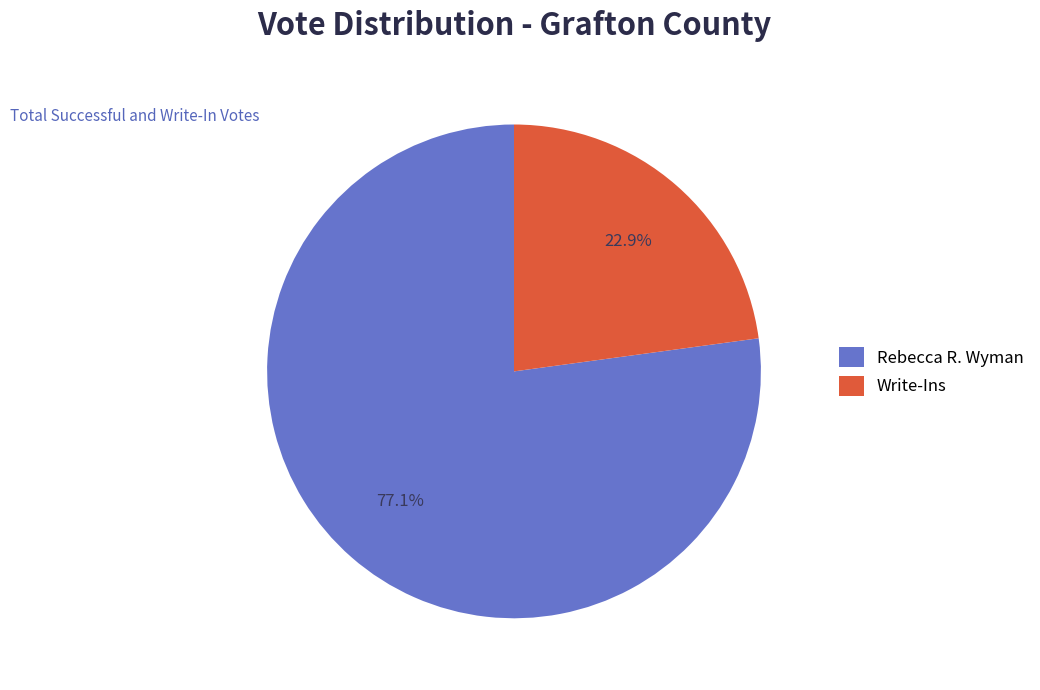

Is Rebecca R. Wyman the majority of the pie?

Yes